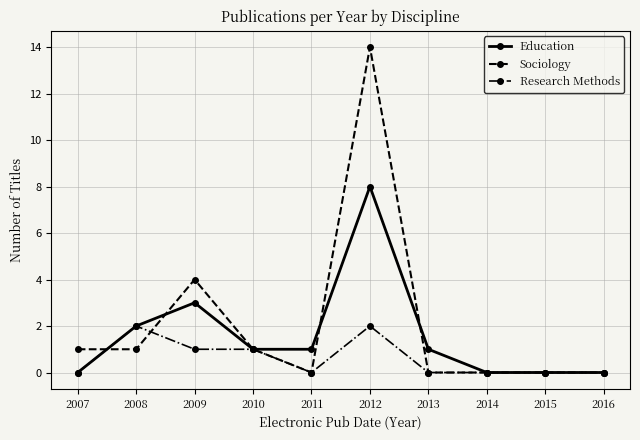

Where is Education nearest to the value 4?

2009